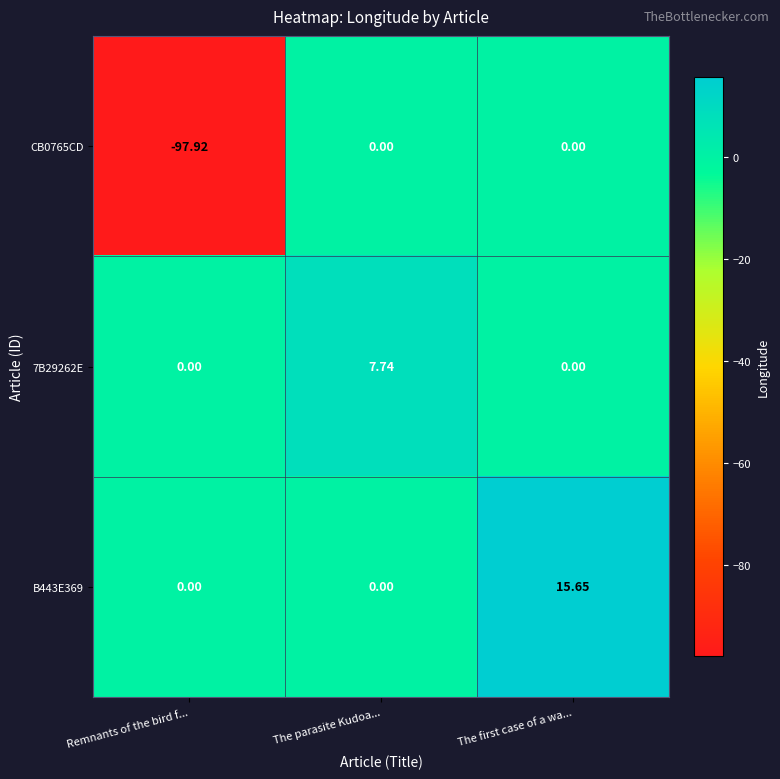

At which label does B443E369 reach its peak?

The first case of a wa...